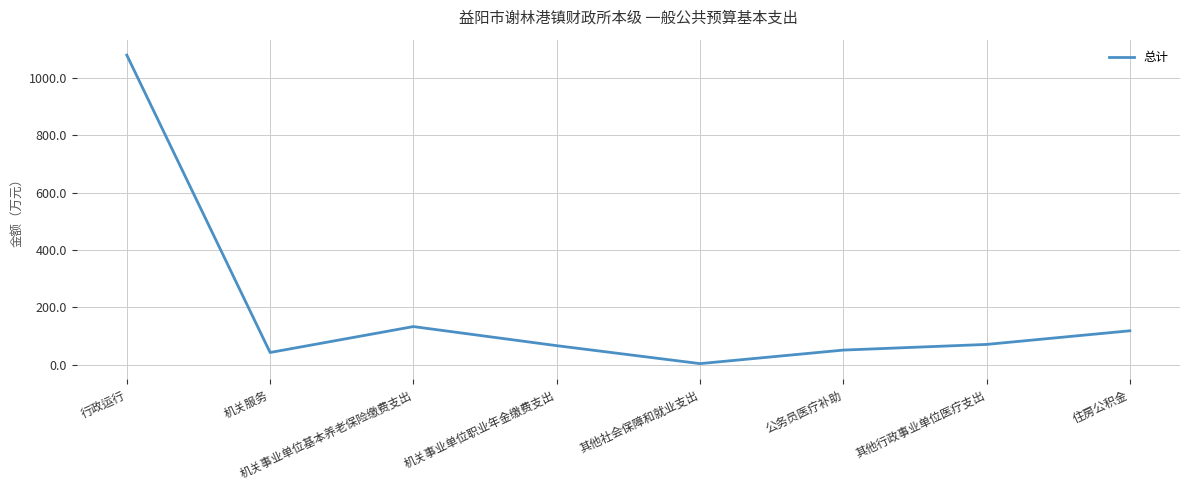

Does the chart display data point markers on the line(s)?

No